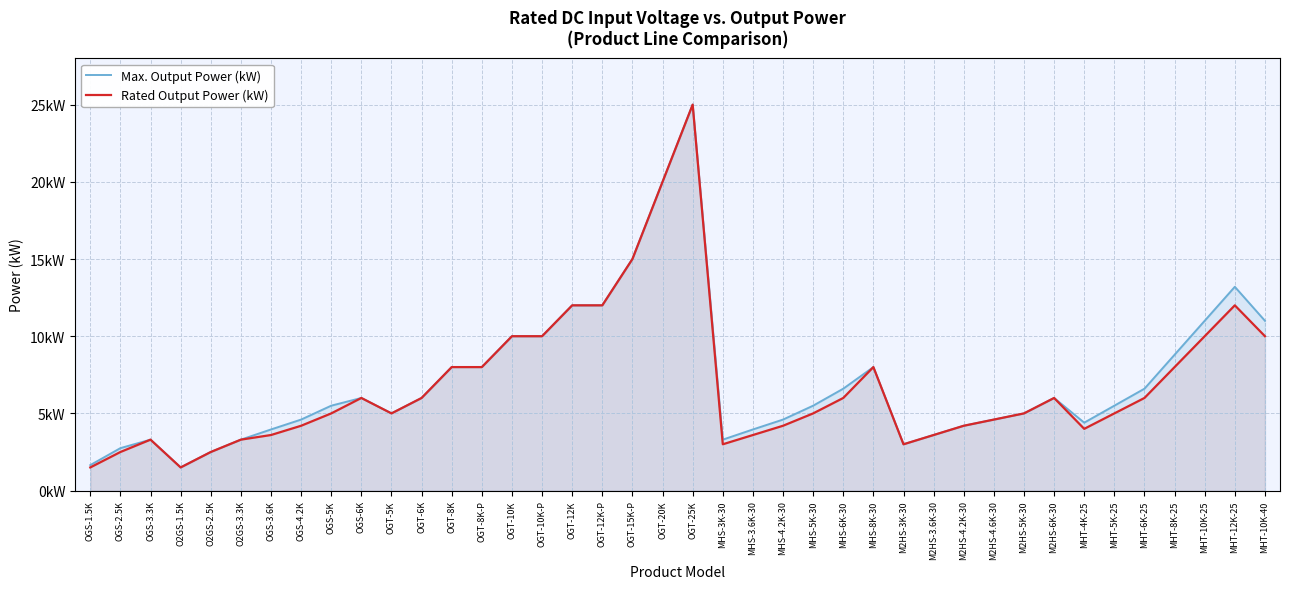

What is the label of the 26th point from the right?

OGT-10K